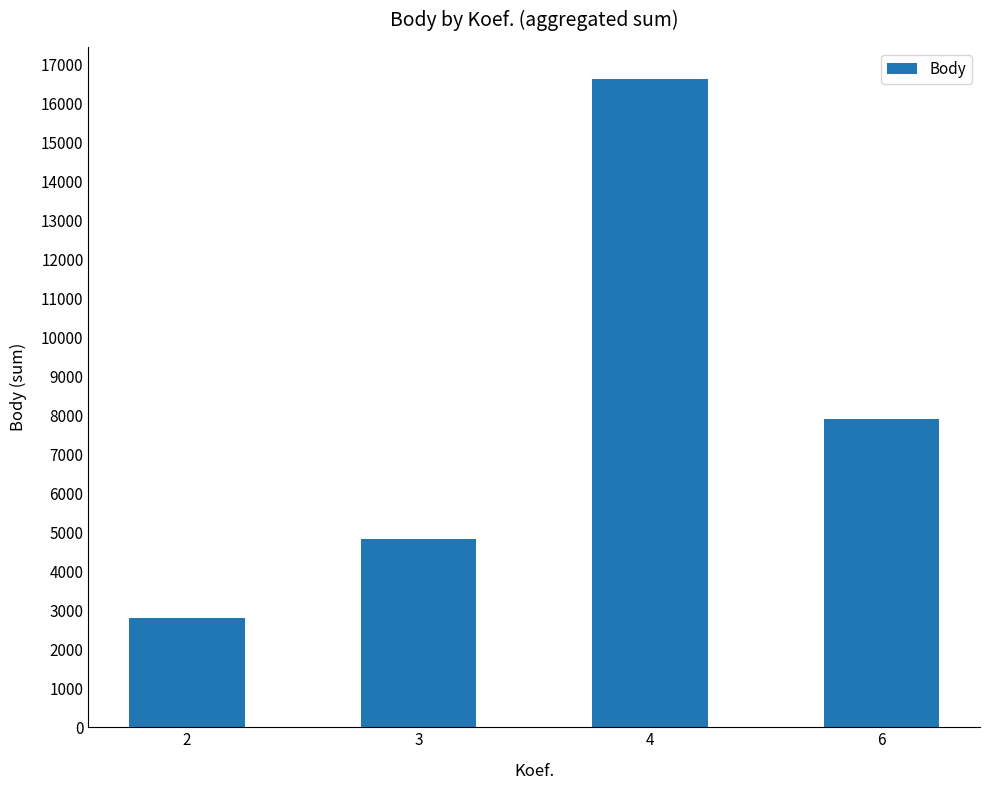

What is the difference between the maximum and minimum values?

13794